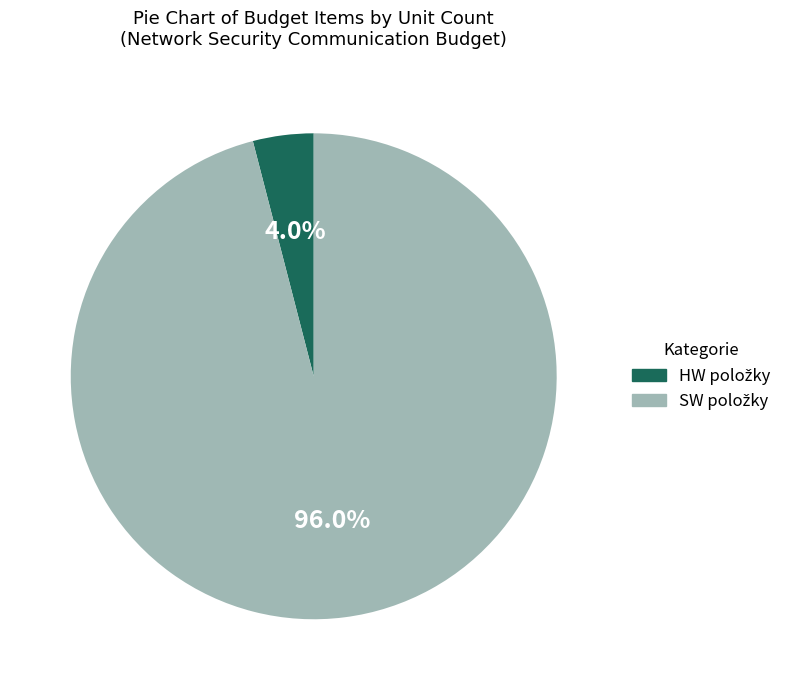

How many slices are in this pie chart?

2